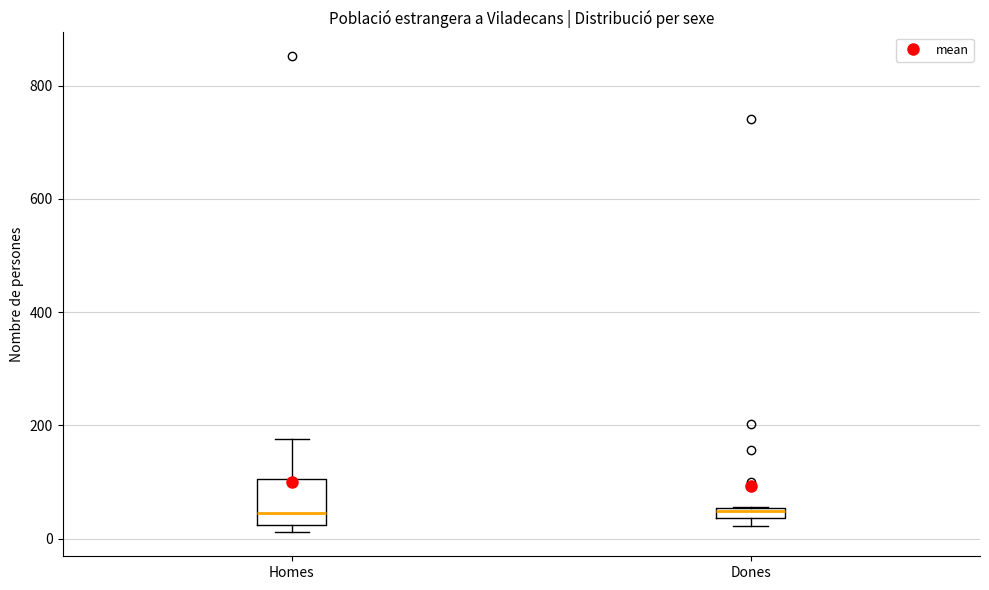

Comparing the boxes themselves (not the whiskers), which one is the tallest?

Homes